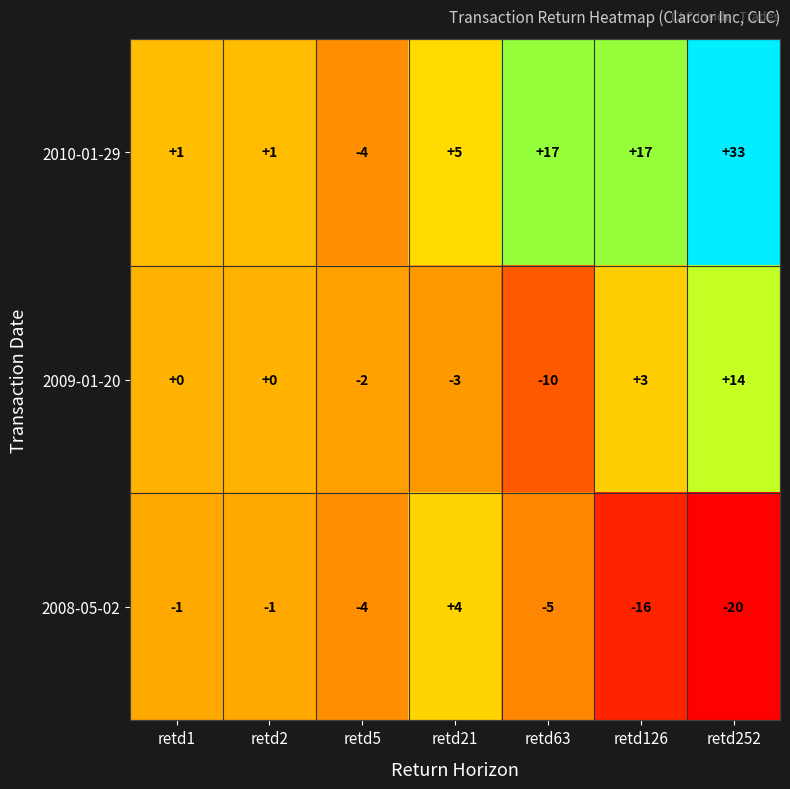

List the series in order of their overall mean, highest first.

2010-01-29, 2009-01-20, 2008-05-02